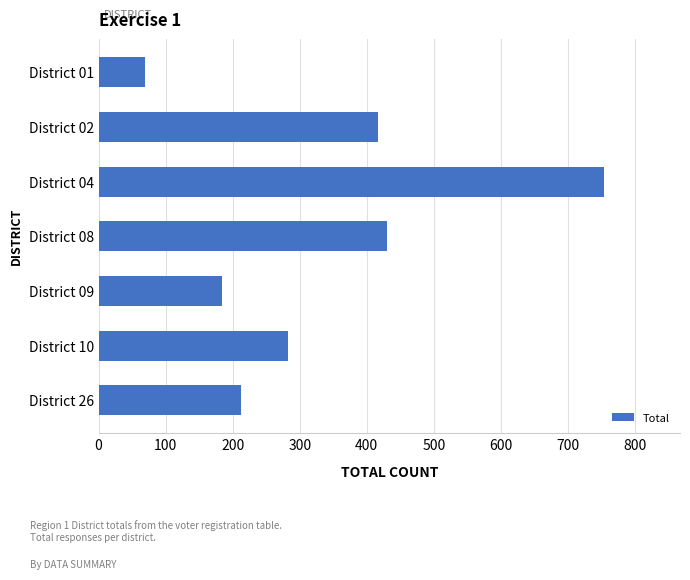

Reading bottom to top, extract all data points from this chart.

District 26=213	District 10=283	District 09=184	District 08=430	District 04=754	District 02=416	District 01=69